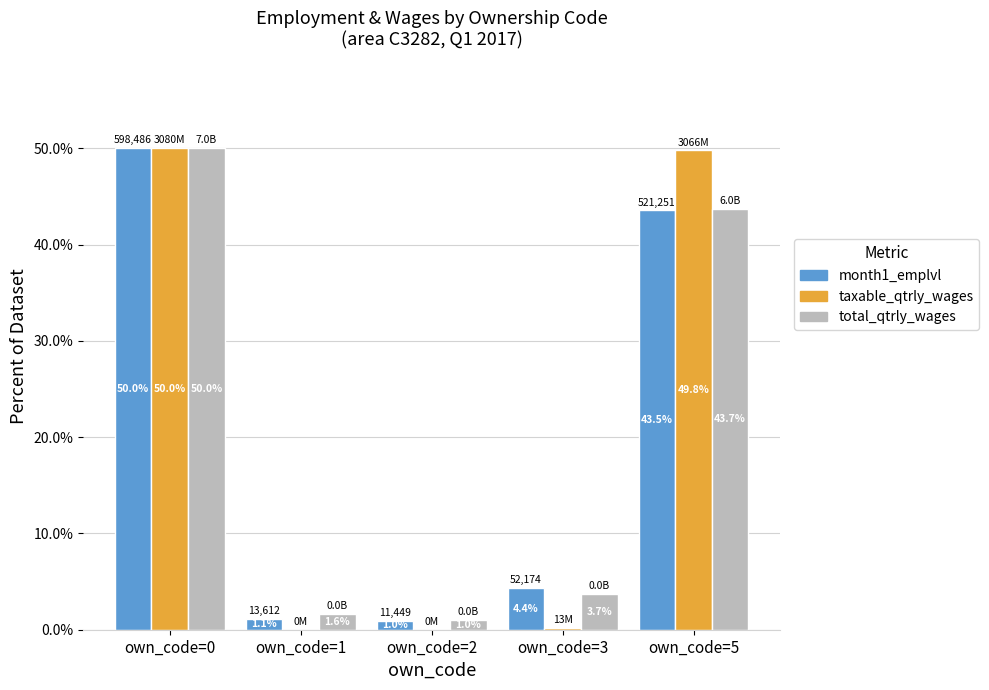

What are all the series names shown in the legend?

month1_emplvl, taxable_qtrly_wages, total_qtrly_wages